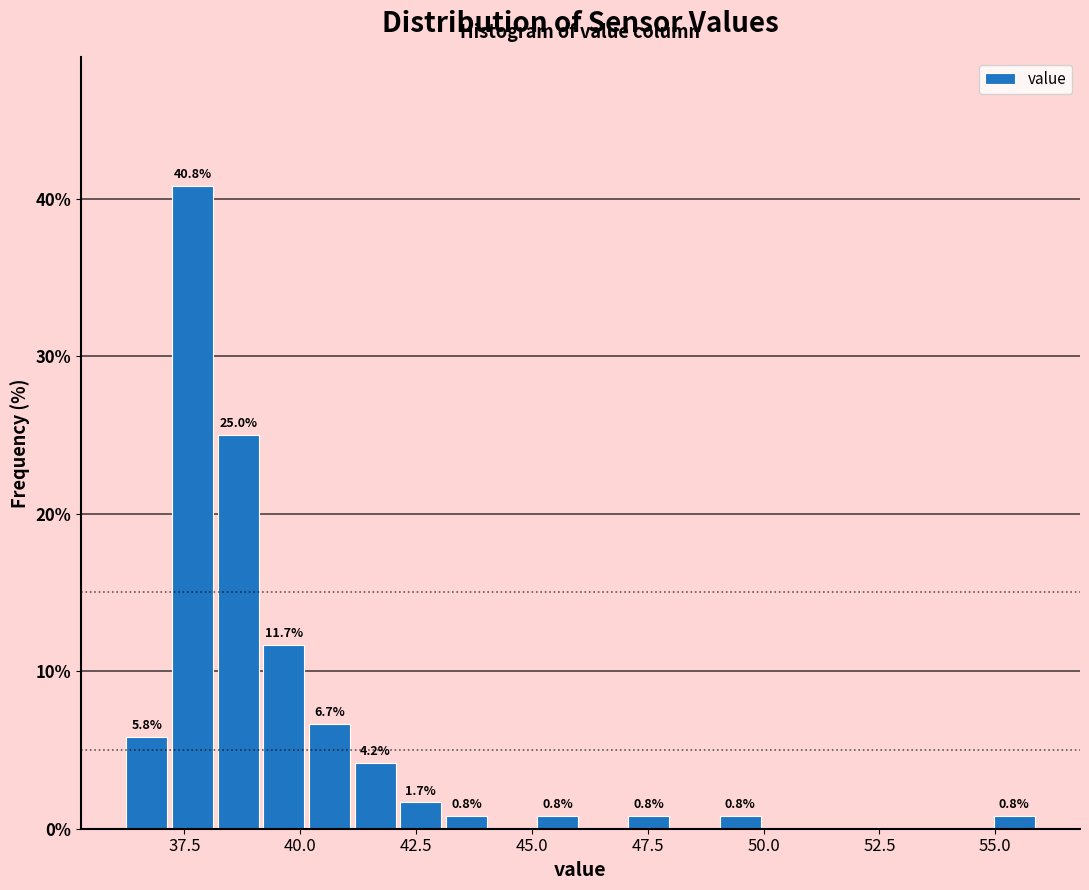

Read against the x-axis, roughly where is the centre of the tallest bar?

37.5